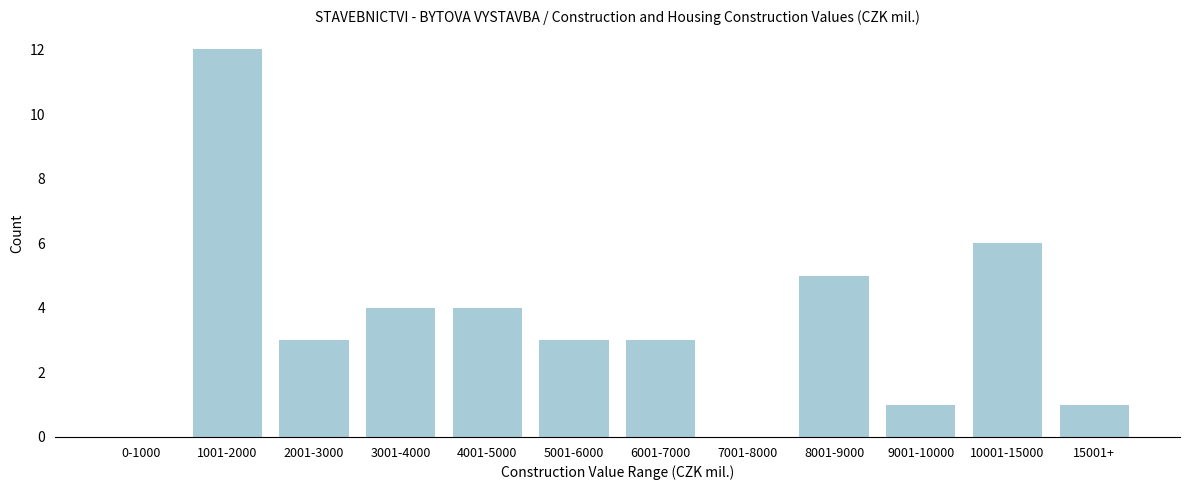

Reading left to right, what are all the values shown in this chart?

0-1000=0	1001-2000=12	2001-3000=3	3001-4000=4	4001-5000=4	5001-6000=3	6001-7000=3	7001-8000=0	8001-9000=5	9001-10000=1	10001-15000=6	15001+=1